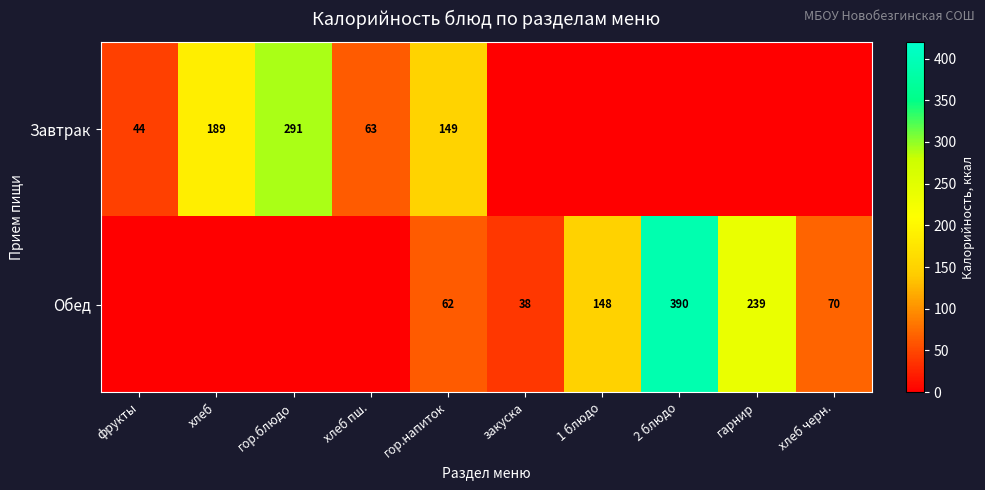

Which label corresponds to the smallest value in the chart?

закуска